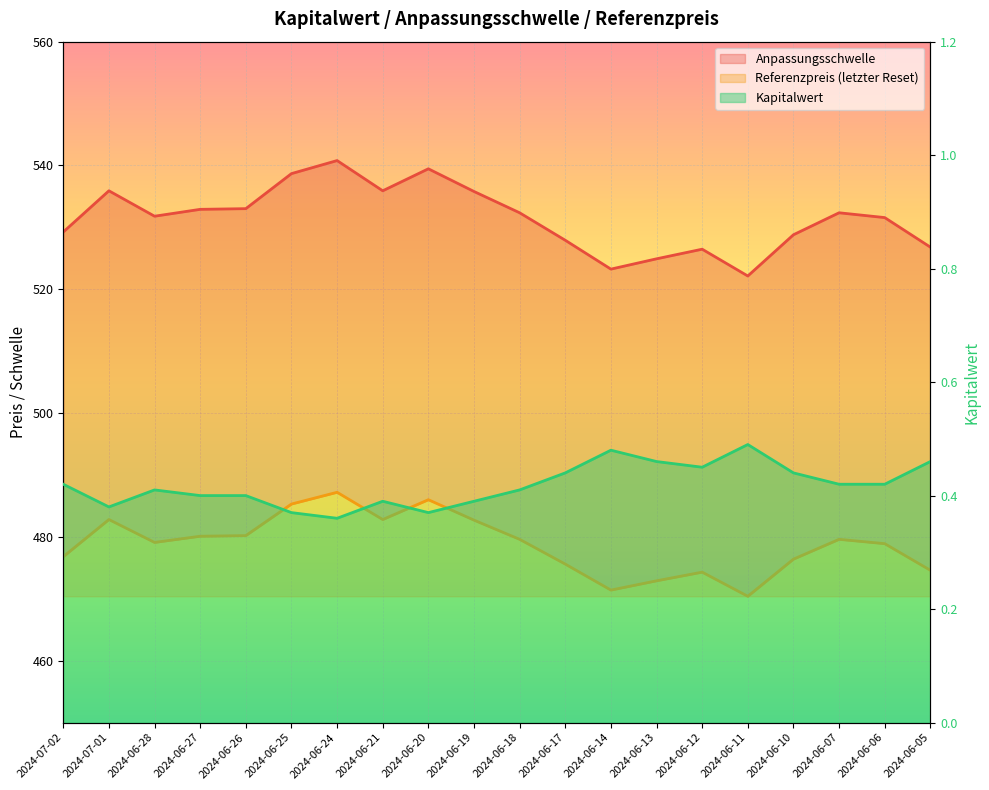

Reading left to right, transcribe all the data shown in this chart.

Anpassungsschwelle: 2024-07-02=529.2	2024-07-01=535.9	2024-06-28=531.8	2024-06-27=532.9	2024-06-26=533.0	2024-06-25=538.7	2024-06-24=540.8	2024-06-21=535.9	2024-06-20=539.5	2024-06-19=535.8	2024-06-18=532.4	2024-06-17=527.9	2024-06-14=523.3	2024-06-13=524.9	2024-06-12=526.5	2024-06-11=522.1	2024-06-10=528.8	2024-06-07=532.4	2024-06-06=531.6	2024-06-05=526.8
Referenzpreis (letzter Reset): 2024-07-02=476.8	2024-07-01=482.8	2024-06-28=479.1	2024-06-27=480.1	2024-06-26=480.2	2024-06-25=485.3	2024-06-24=487.2	2024-06-21=482.8	2024-06-20=486.0	2024-06-19=482.7	2024-06-18=479.6	2024-06-17=475.6	2024-06-14=471.4	2024-06-13=472.9	2024-06-12=474.3	2024-06-11=470.4	2024-06-10=476.4	2024-06-07=479.6	2024-06-06=478.9	2024-06-05=474.6
Kapitalwert: 2024-07-02=0.4	2024-07-01=0.4	2024-06-28=0.4	2024-06-27=0.4	2024-06-26=0.4	2024-06-25=0.4	2024-06-24=0.4	2024-06-21=0.4	2024-06-20=0.4	2024-06-19=0.4	2024-06-18=0.4	2024-06-17=0.4	2024-06-14=0.5	2024-06-13=0.5	2024-06-12=0.5	2024-06-11=0.5	2024-06-10=0.4	2024-06-07=0.4	2024-06-06=0.4	2024-06-05=0.5